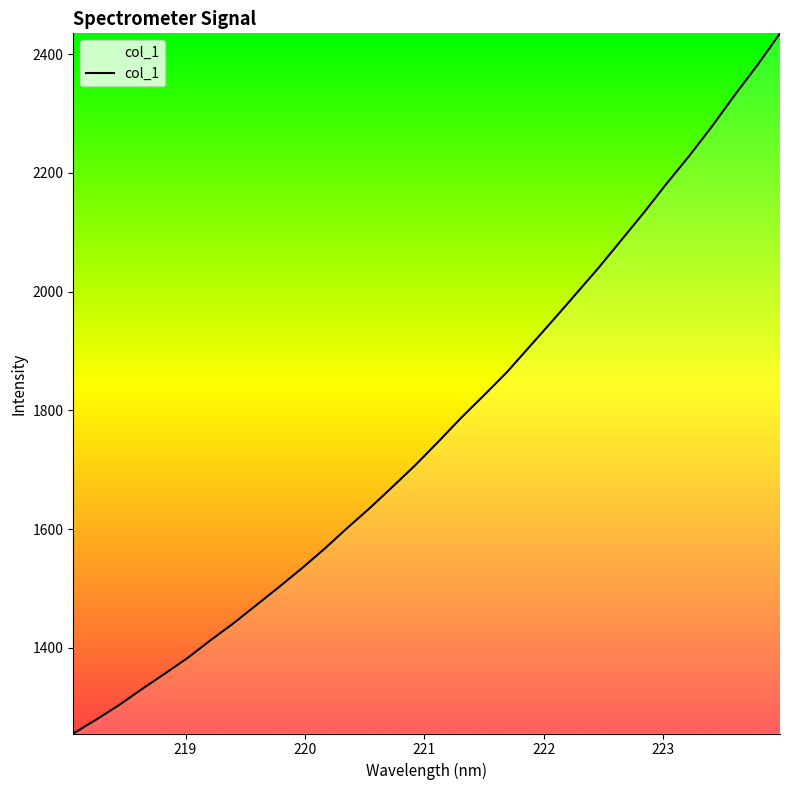

How many series are shown in this chart?

1